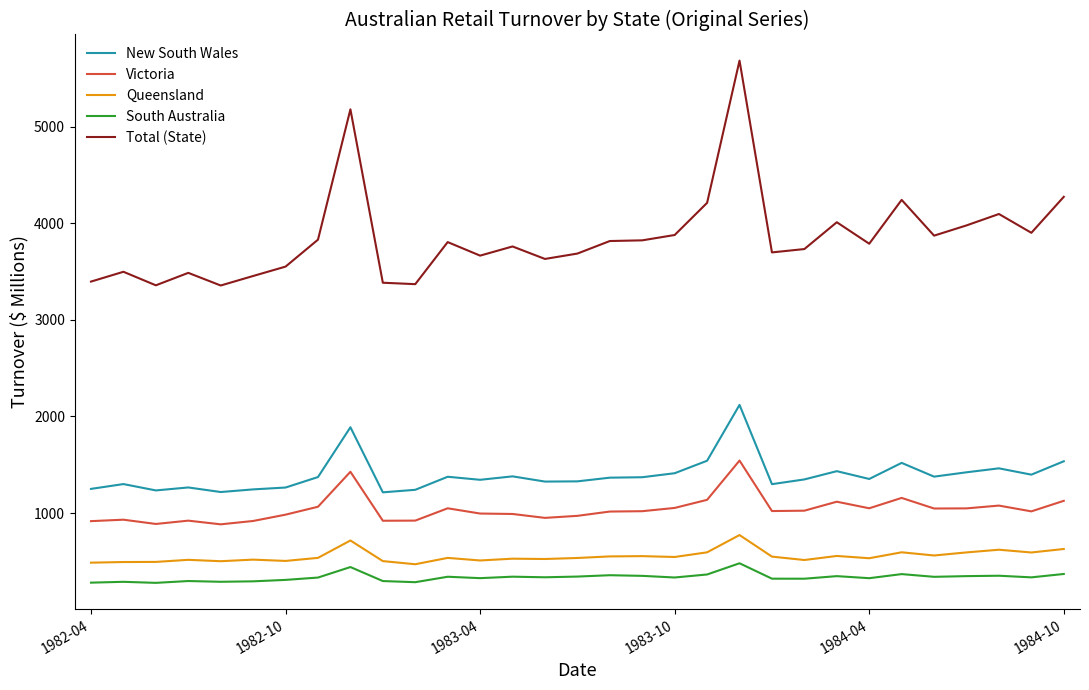

What is the smallest value displayed?

277.2